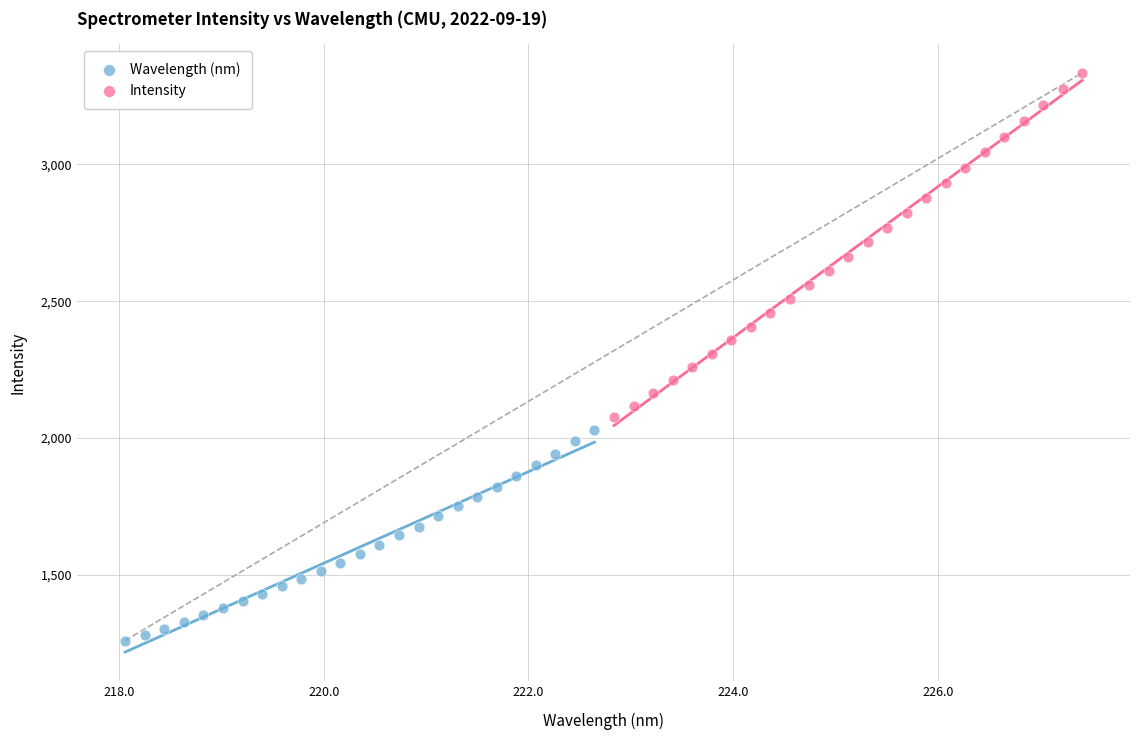

Which series reaches the maximum Y coordinate?

Intensity